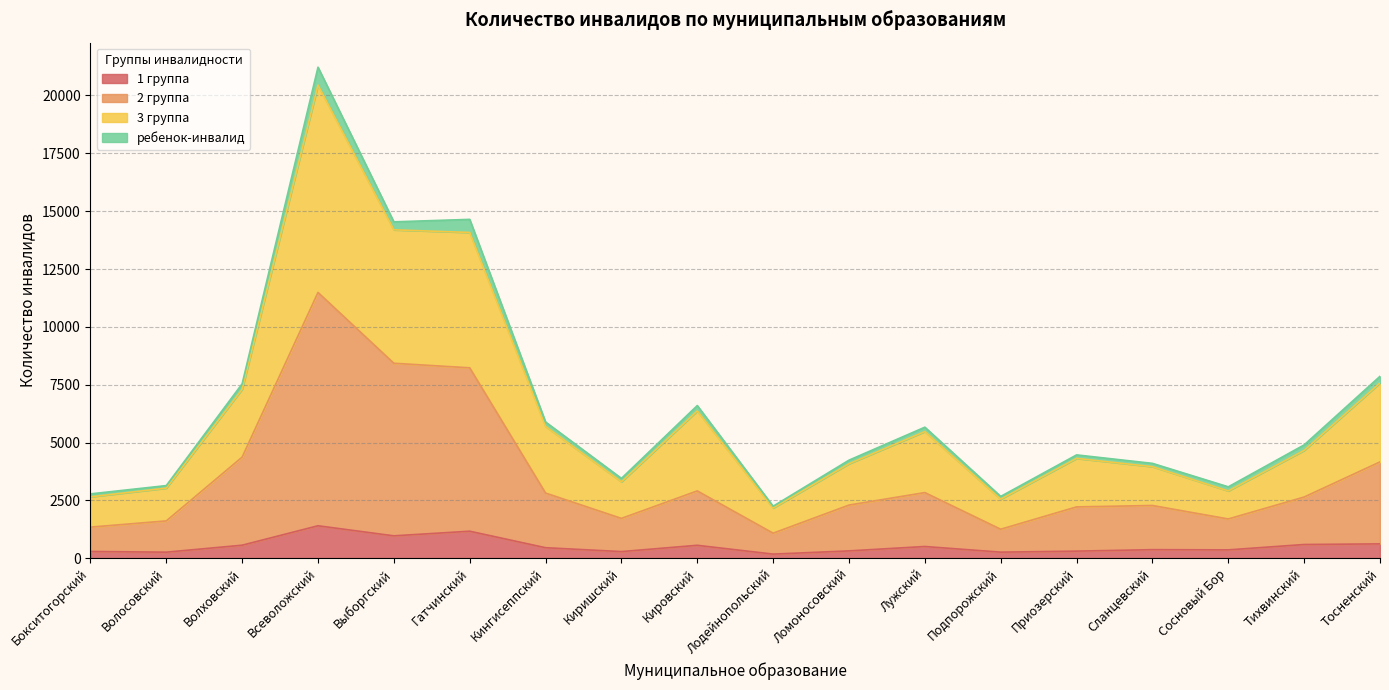

At which category is the sum across all series the highest?

Всеволожский